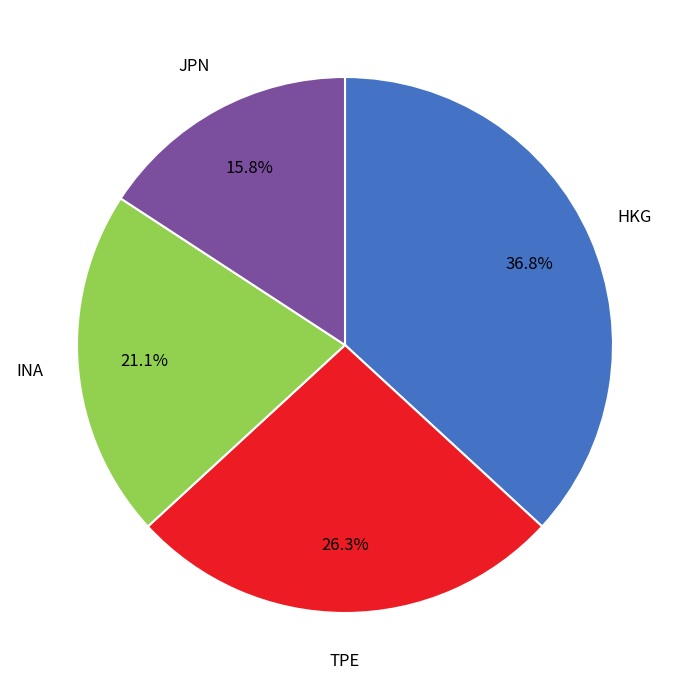

What is the smallest slice in the pie chart?

JPN